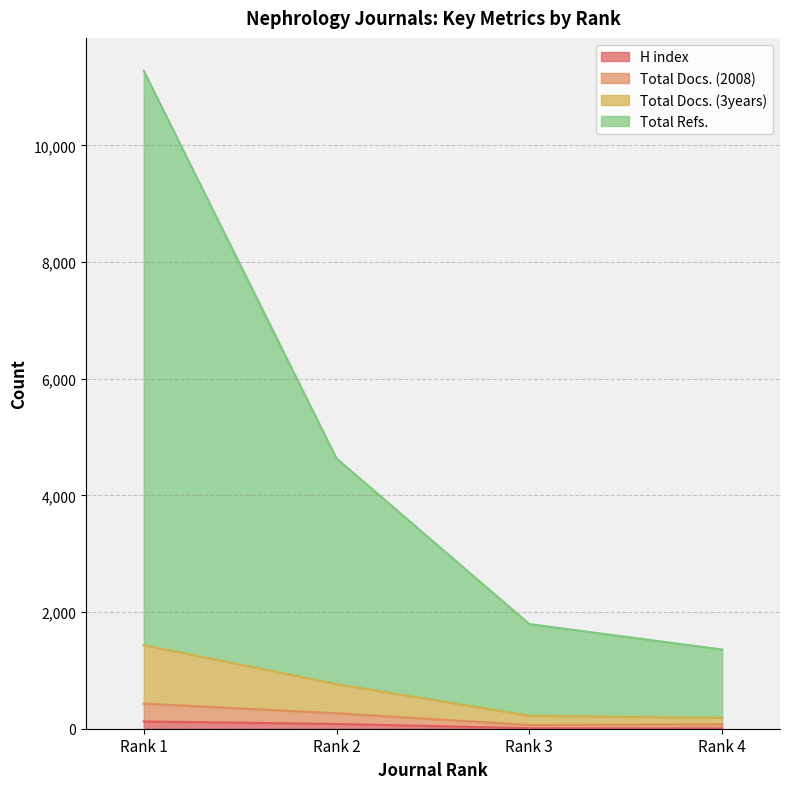

What is the difference between the H index values at Rank 1 and Rank 3?

115